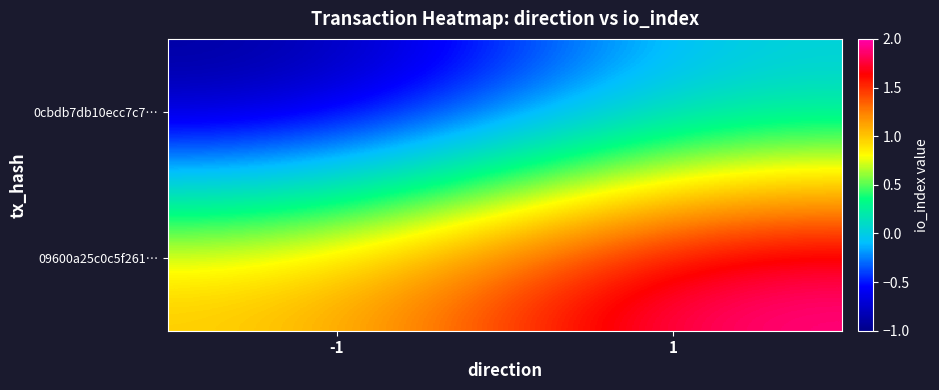

At which category does the chart reach its peak across all series?

1